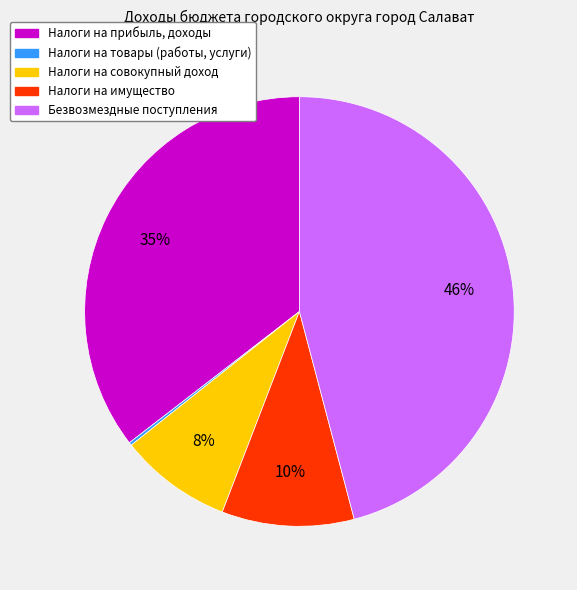

Do Безвозмездные поступления and Налоги на прибыль, доходы together represent more than half of the pie?

Yes